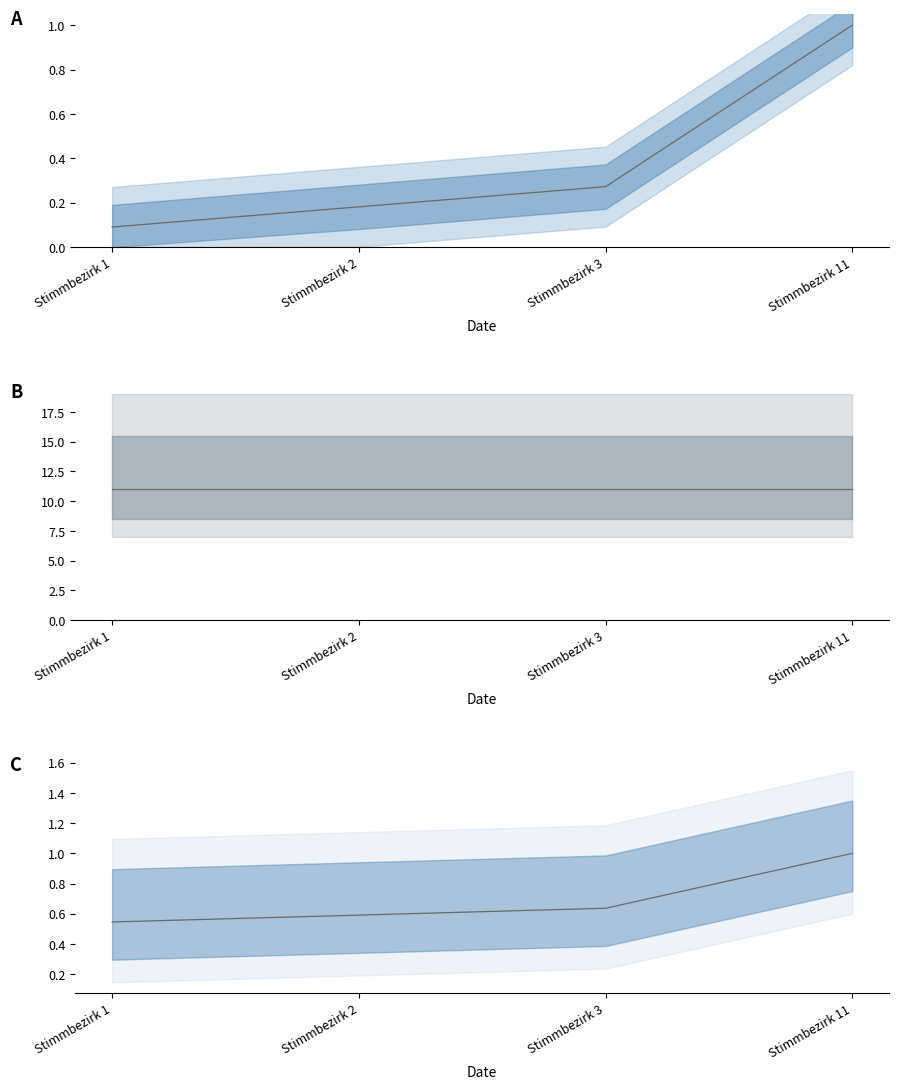

True or false: ags and Bezirk-Nr cross at least once.

False